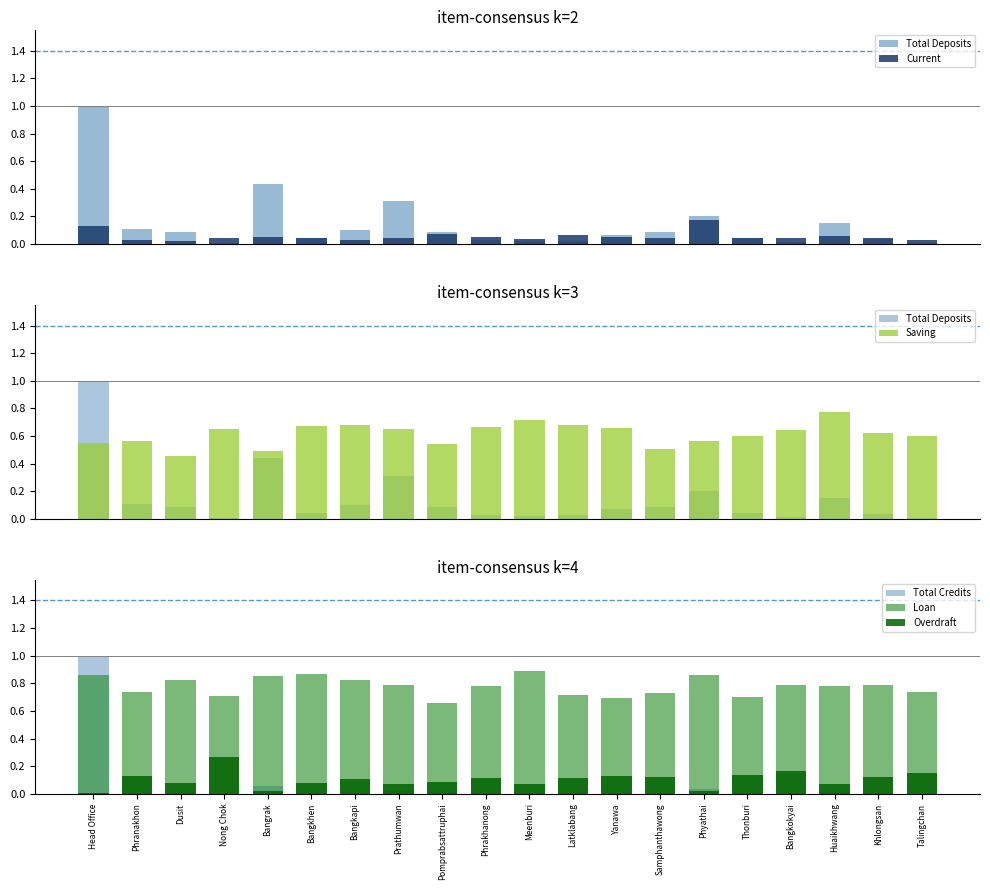

Reading left to right, what are all the values shown in this chart?

Total Deposits: 1.0	0.1	0.1	0.0	0.4	0.0	0.1	0.3	0.1	0.0	0.0	0.0	0.1	0.1	0.2	0.0	0.0	0.2	0.0	0.0
Current: 0.1	0.0	0.0	0.0	0.1	0.0	0.0	0.0	0.1	0.1	0.0	0.1	0.1	0.0	0.2	0.0	0.0	0.1	0.0	0.0
Saving: 0.6	0.6	0.5	0.7	0.5	0.7	0.7	0.7	0.5	0.7	0.7	0.7	0.7	0.5	0.6	0.6	0.6	0.8	0.6	0.6
Total Credits: 1.0	0.0	0.0	0.0	0.1	0.0	0.0	0.0	0.0	0.0	0.0	0.0	0.0	0.0	0.0	0.0	0.0	0.0	0.0	0.0
Loan: 0.9	0.7	0.8	0.7	0.9	0.9	0.8	0.8	0.7	0.8	0.9	0.7	0.7	0.7	0.9	0.7	0.8	0.8	0.8	0.7
Overdraft: 0.0	0.1	0.1	0.3	0.0	0.1	0.1	0.1	0.1	0.1	0.1	0.1	0.1	0.1	0.0	0.1	0.2	0.1	0.1	0.1